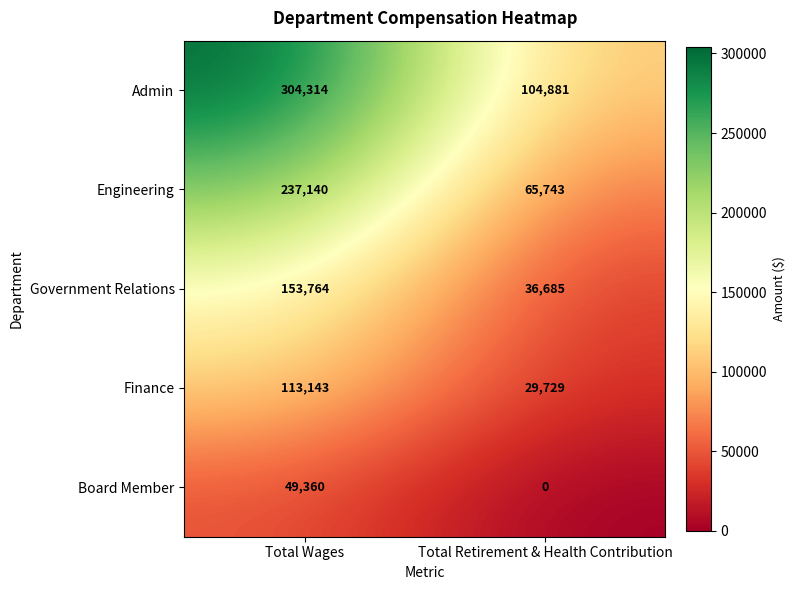

What is the difference between the maximum and minimum values in the Board Member series?

49360